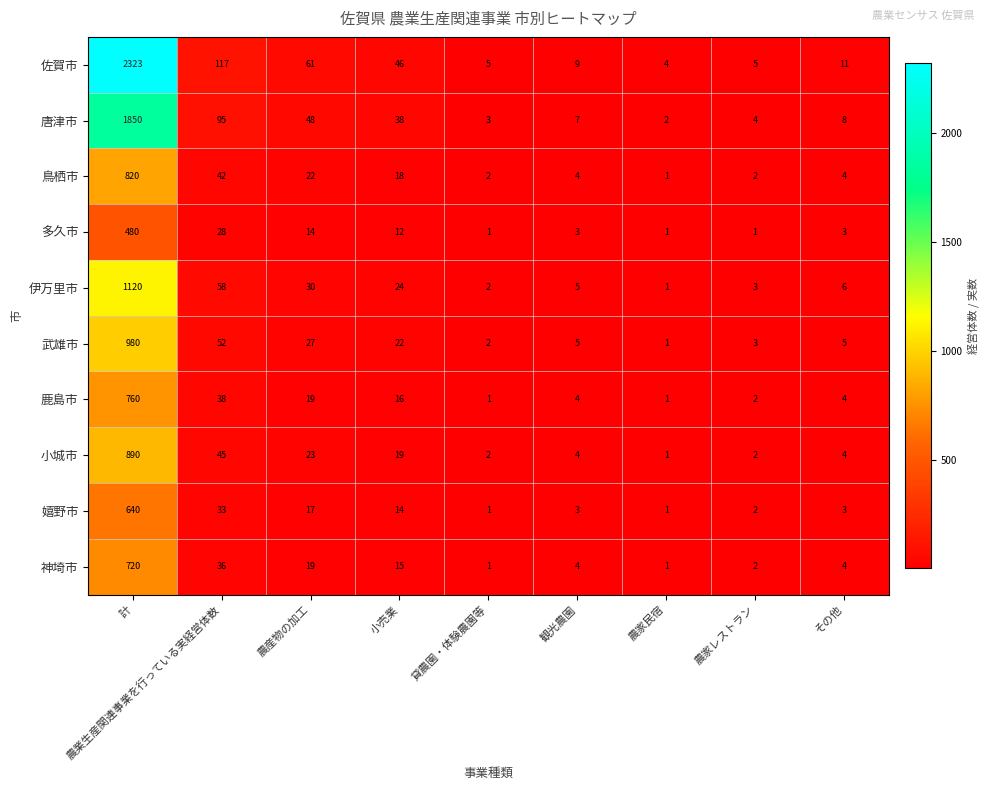

Where does the 伊万里市 series first go above 6?

計